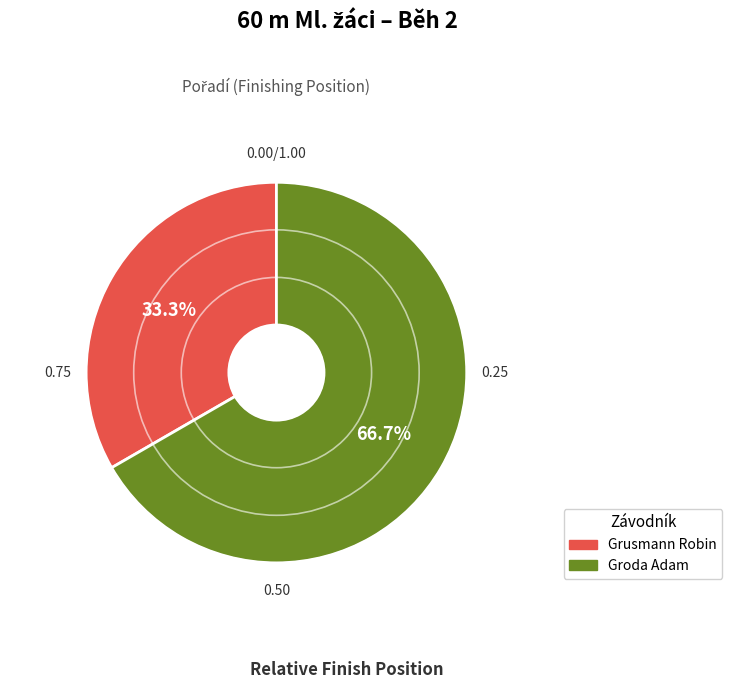

Which slice is the smallest?

Grusmann Robin